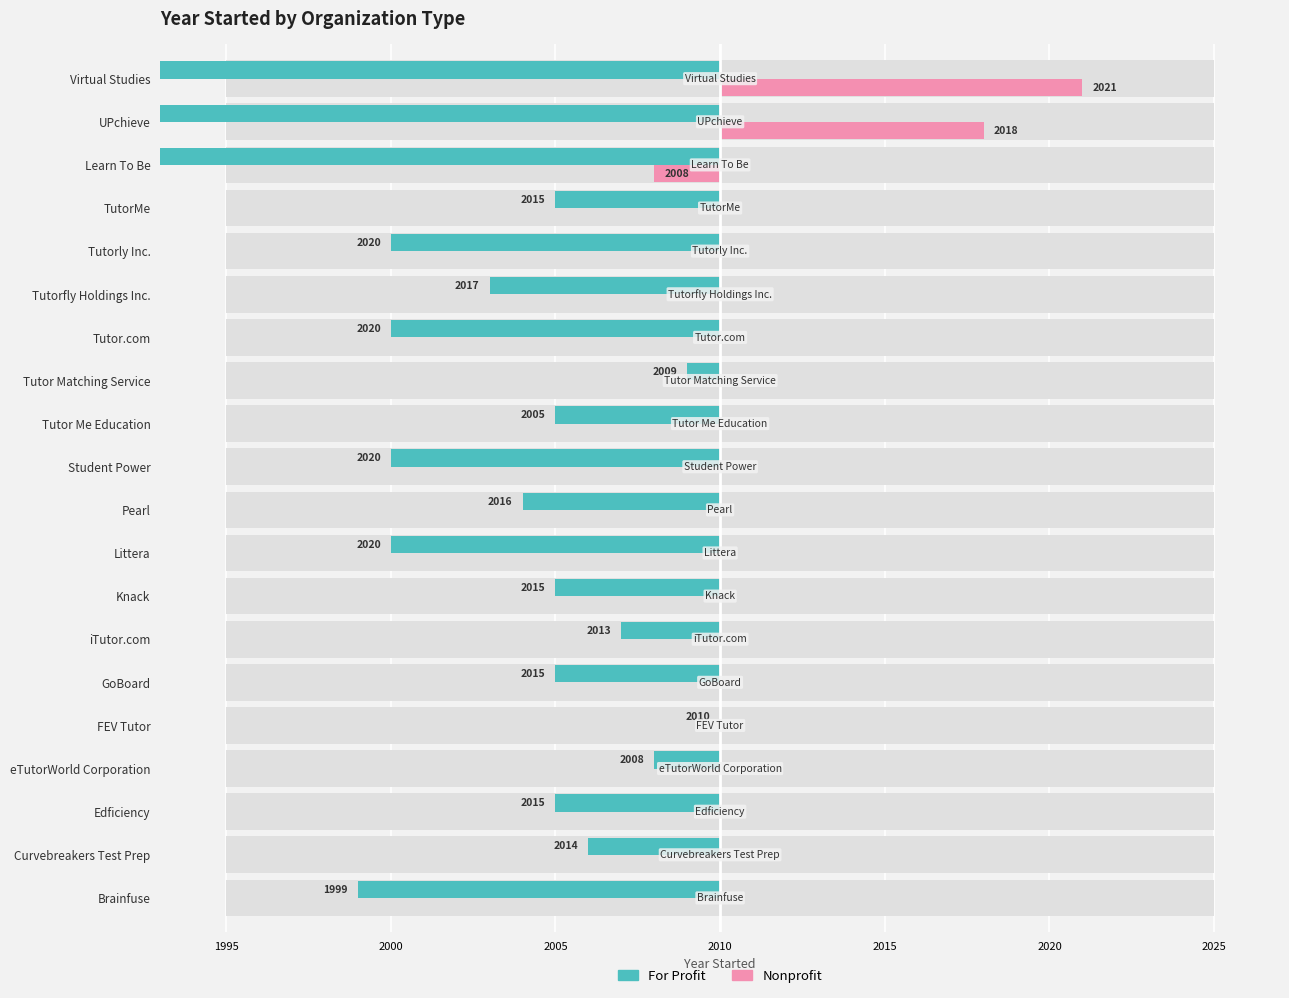

Is it true that Nonprofit equals 7 at Curvebreakers Test Prep?

False